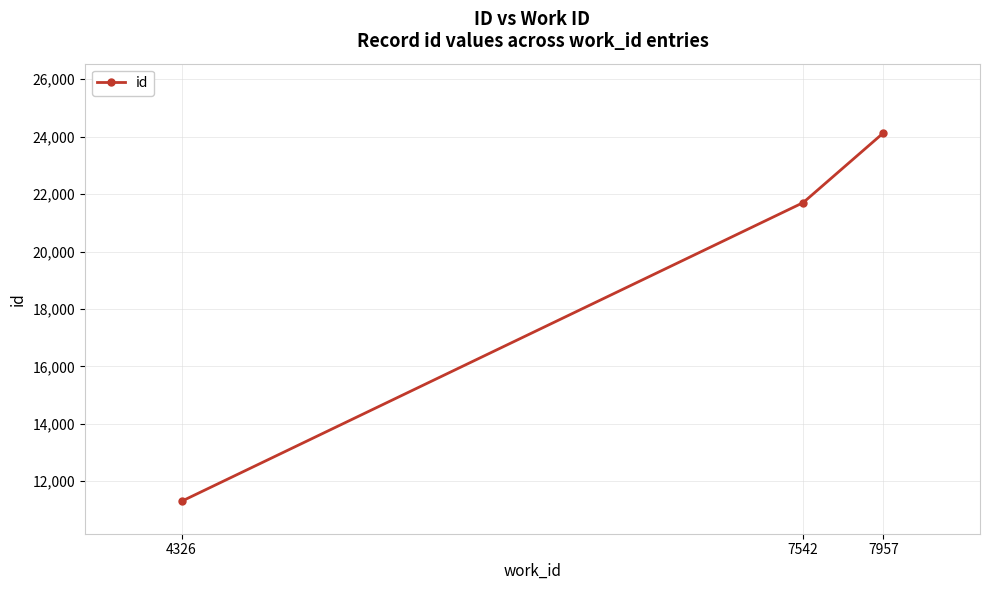

Reading left to right, what are all the values shown in this chart?

4326=11300	7542=21702	7957=24130